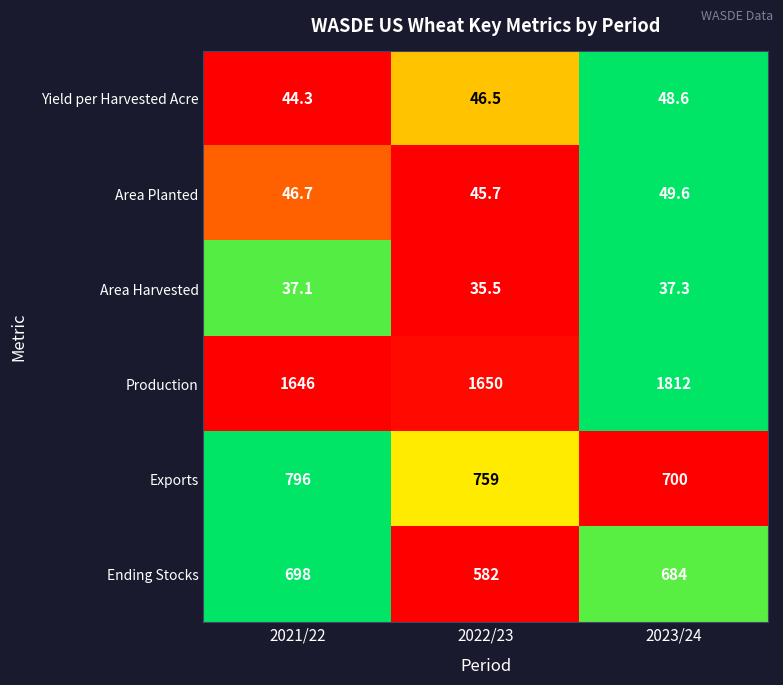

Which series changed the most between 2021/22 and 2022/23?

Ending Stocks